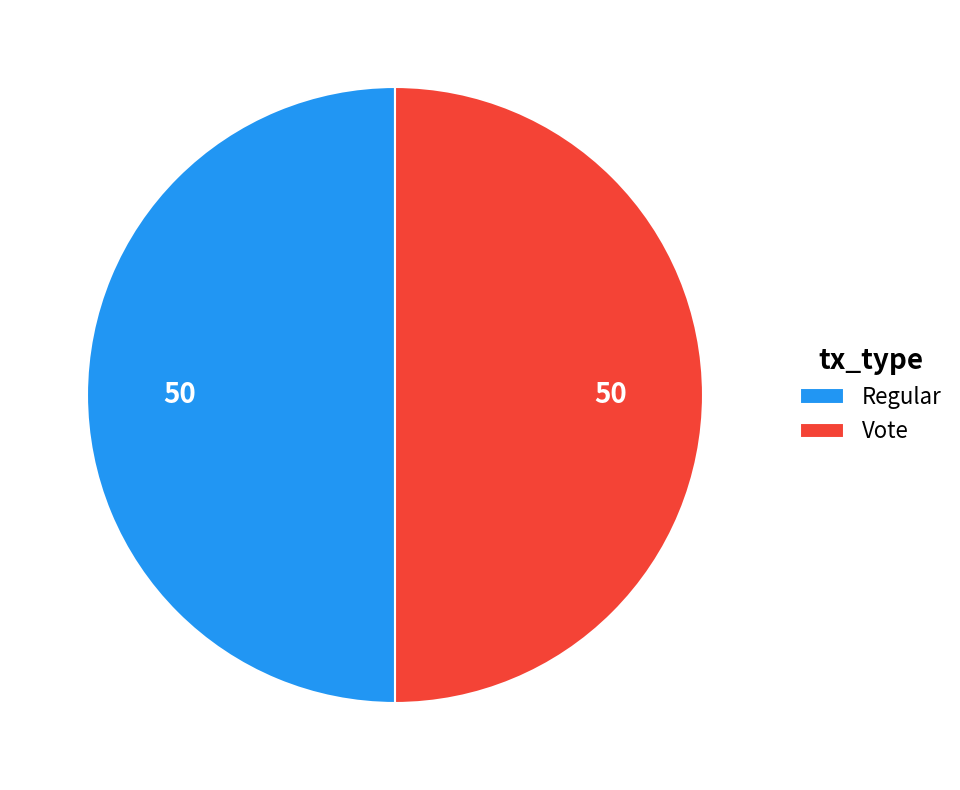

The Vote slice represents 50% of the pie. True or false?

True